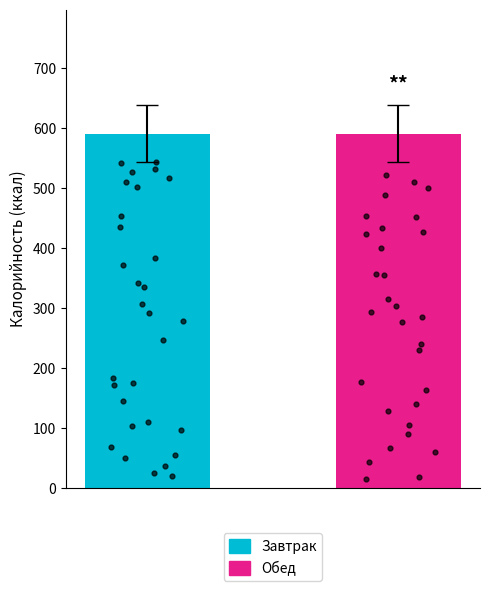

At how many categories does at least one series exceed 175?

1